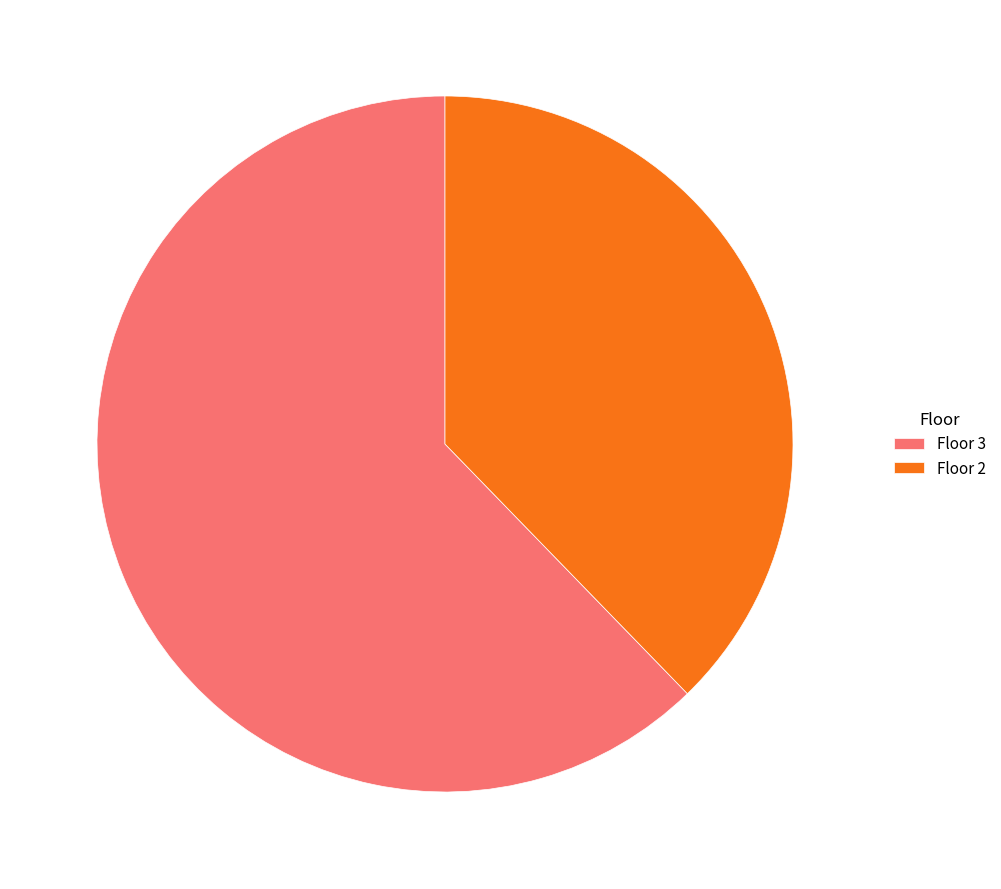

Is there a majority slice in this chart?

Yes